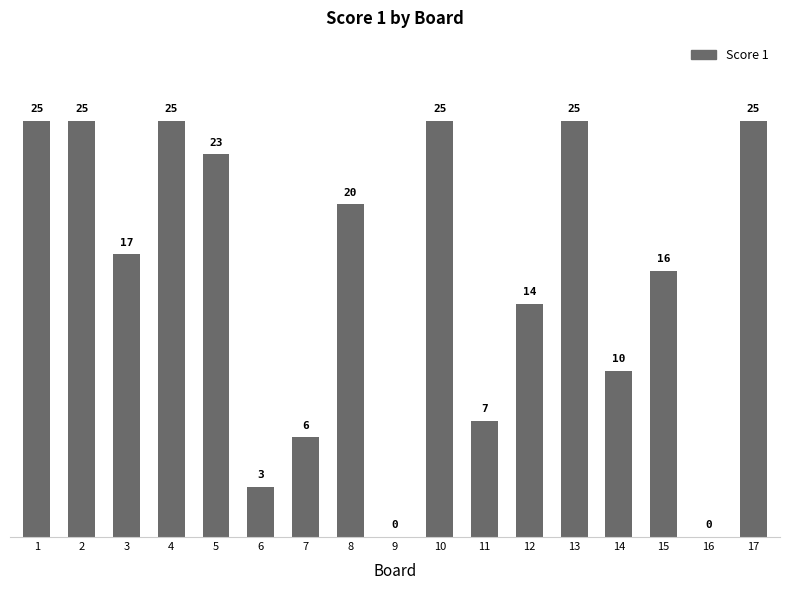

What is the sum of the values at 16 and 11?

7